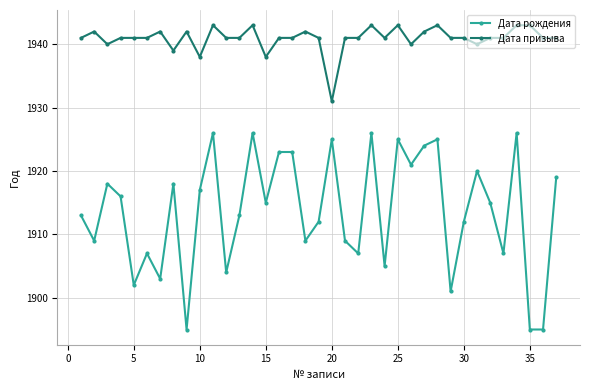

What is the difference between the maximum and second lowest values in the Дата рождения series?

31